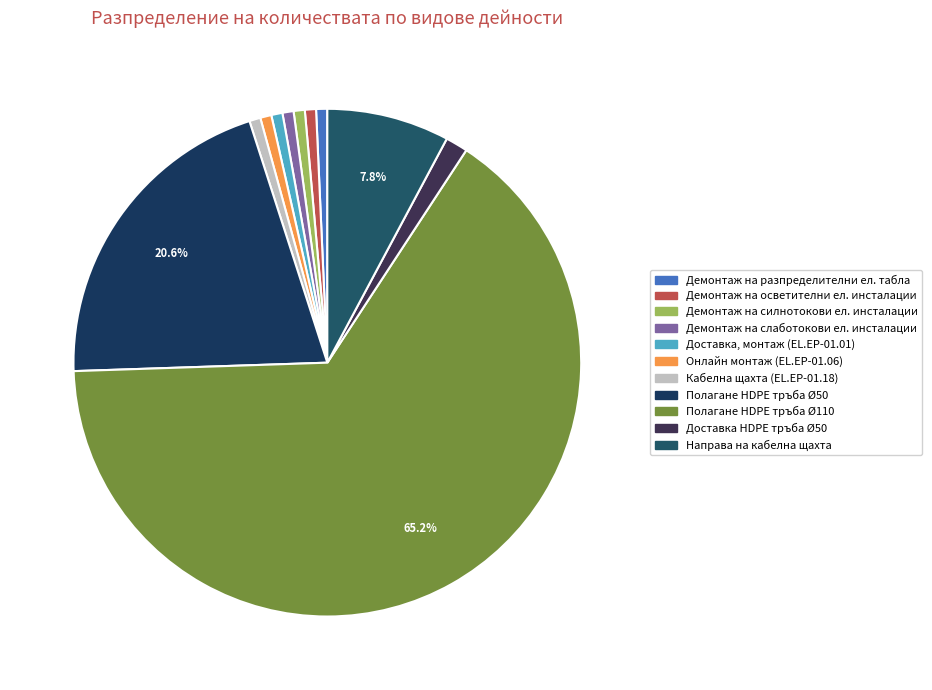

How many segments does this pie chart have?

11